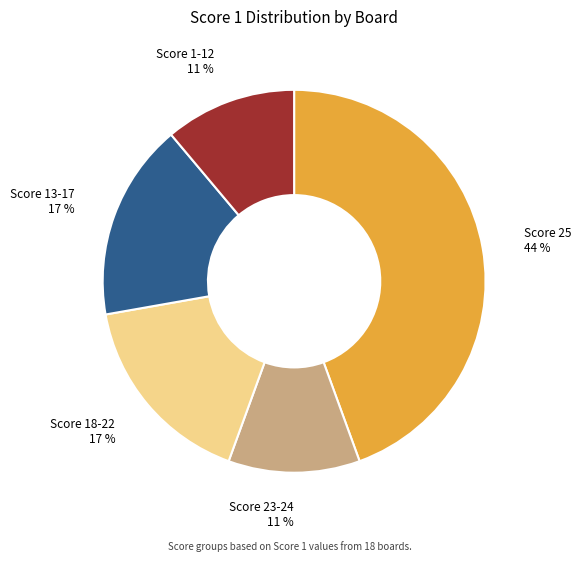

Approximately how many times larger is the value at Score 1-12 compared to Score 23-24?

1.0